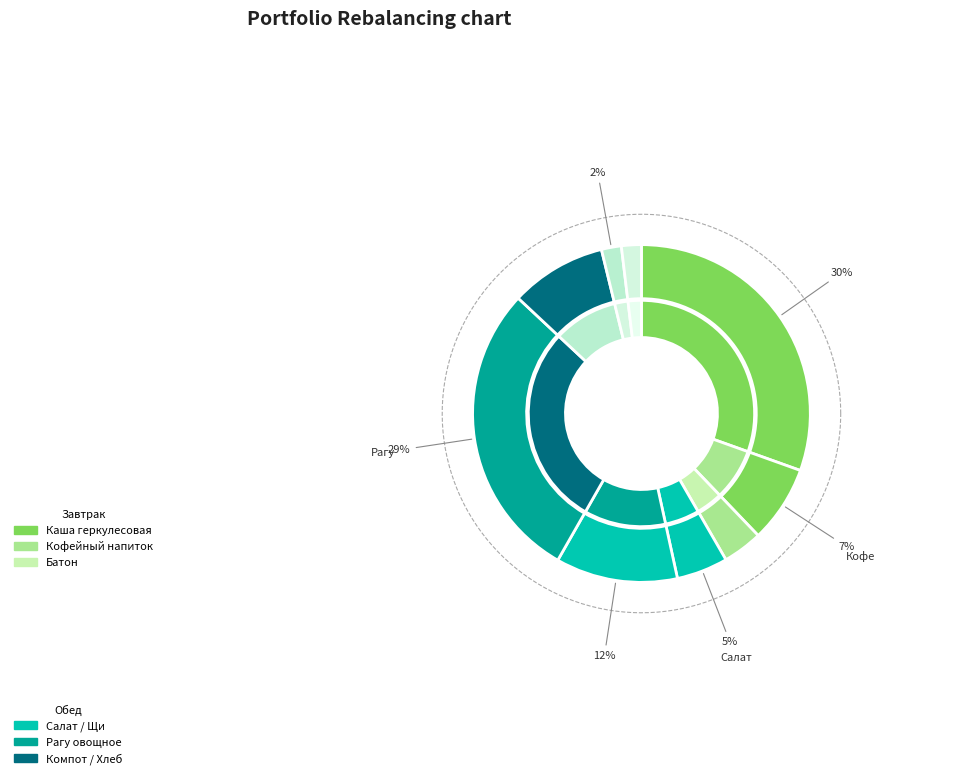

Count the number of slices in the pie.

9